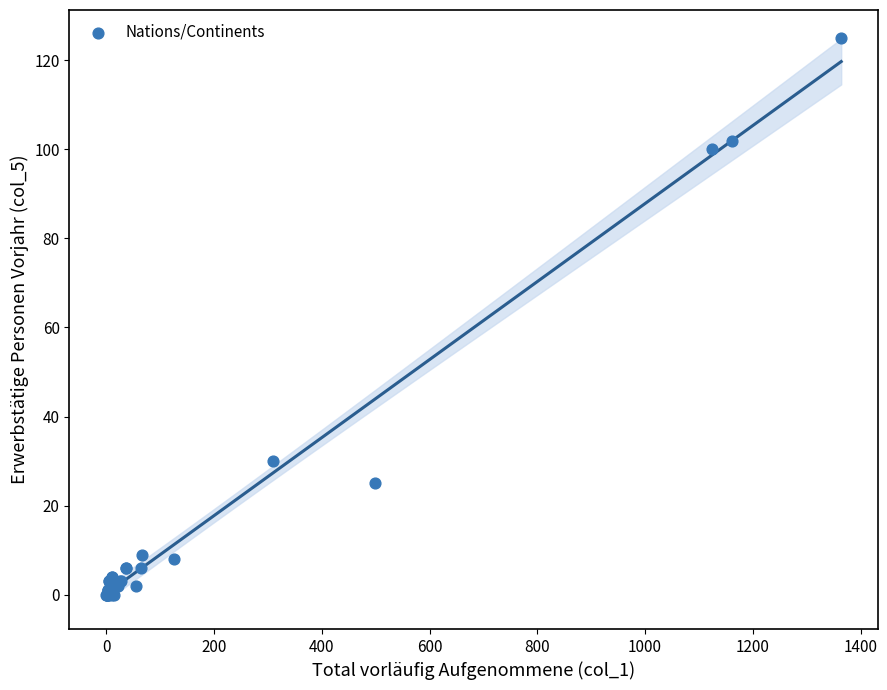

What Y value in the scatter plot is closest to 62?

30